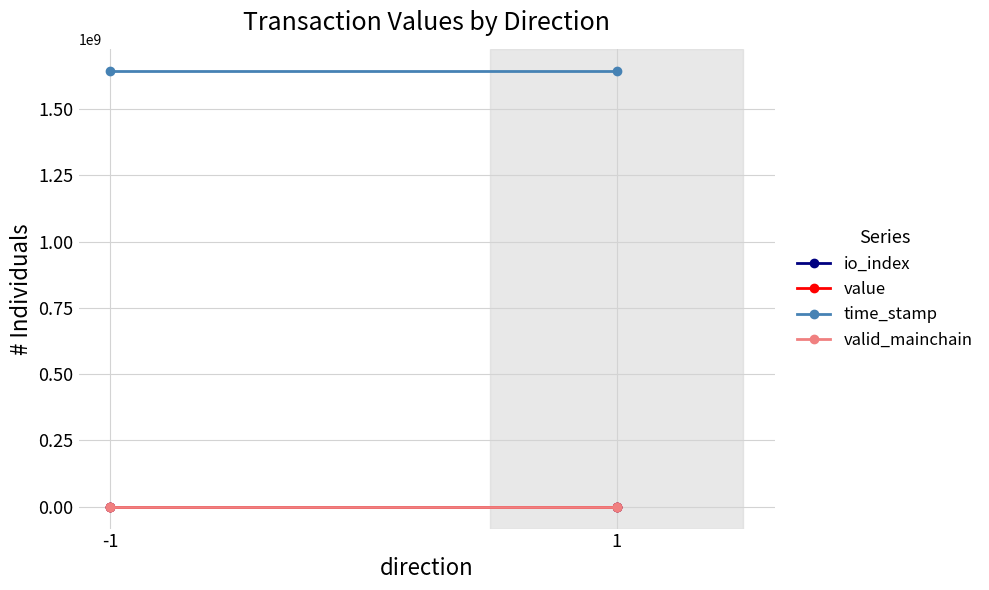

How many lines are shown in the chart?

4